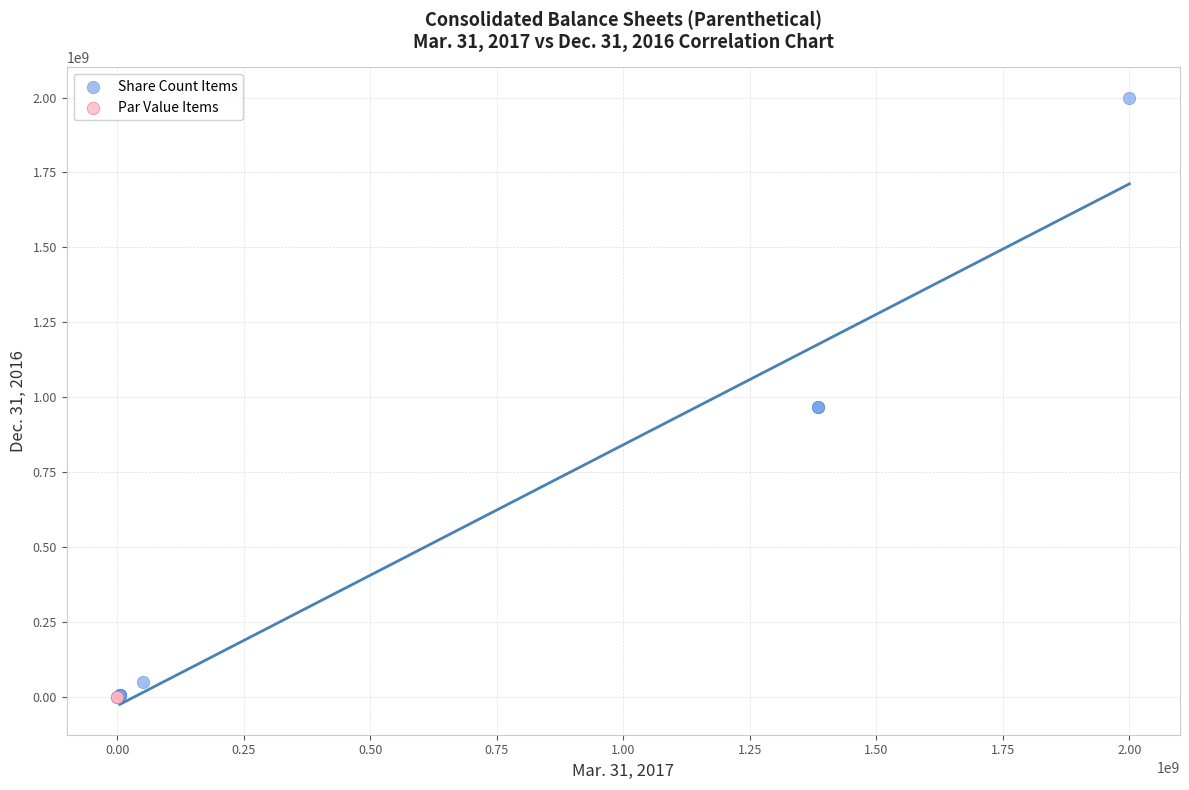

Which series contains the highest Y value?

Share Count Items